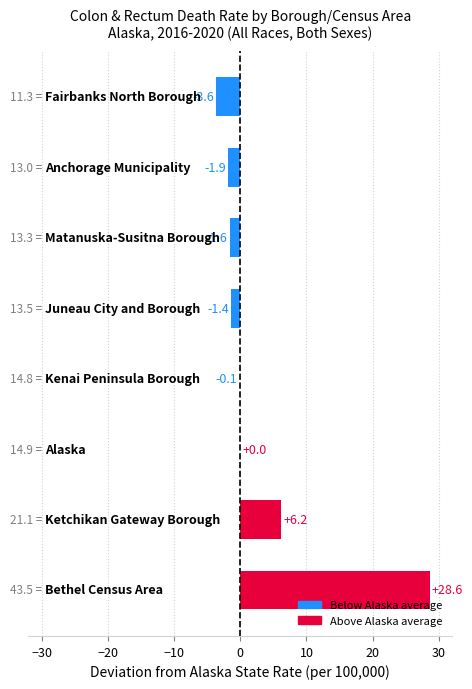

Reading bottom to top, transcribe all the data shown in this chart.

0=28.6	1=6.2	2=0.0	3=-0.1	4=-1.4	5=-1.6	6=-1.9	7=-3.6